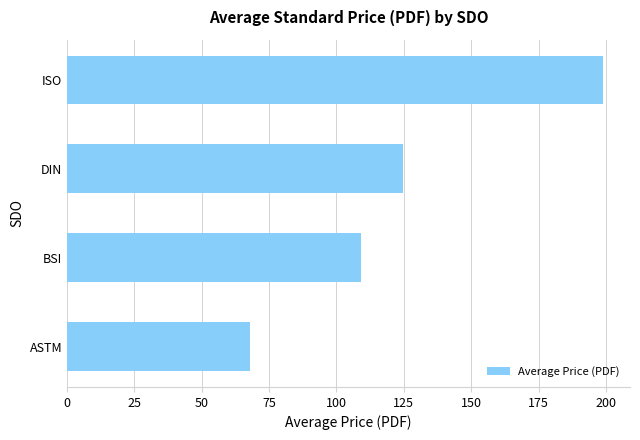

Reading bottom to top, extract all data points from this chart.

68.0	109.1	124.8	199.0